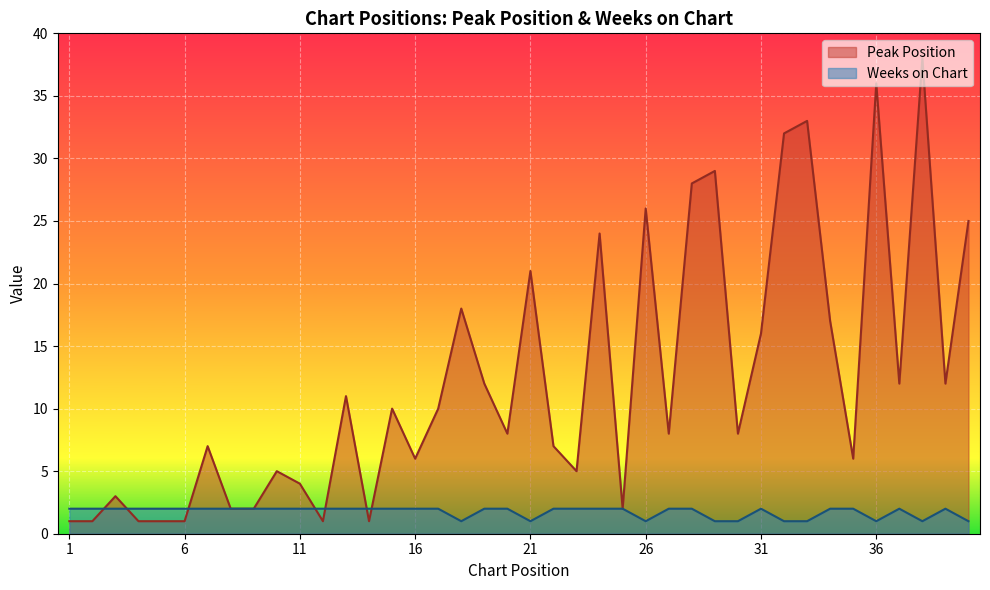

Where do Weeks on Chart and Peak Position first cross each other?

2 and 3